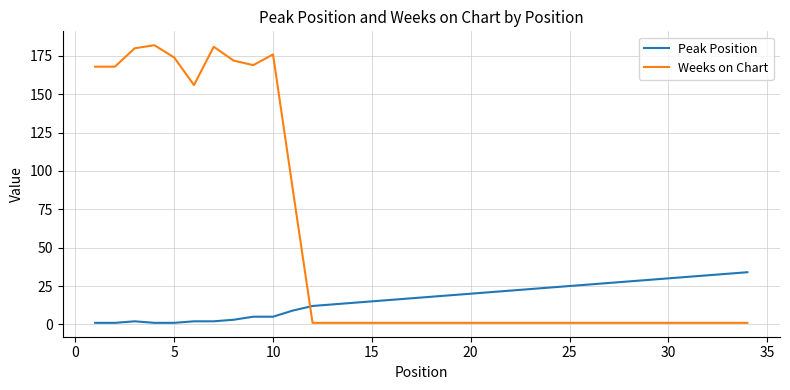

List the series in order of their peak value, highest first.

Weeks on Chart, Peak Position